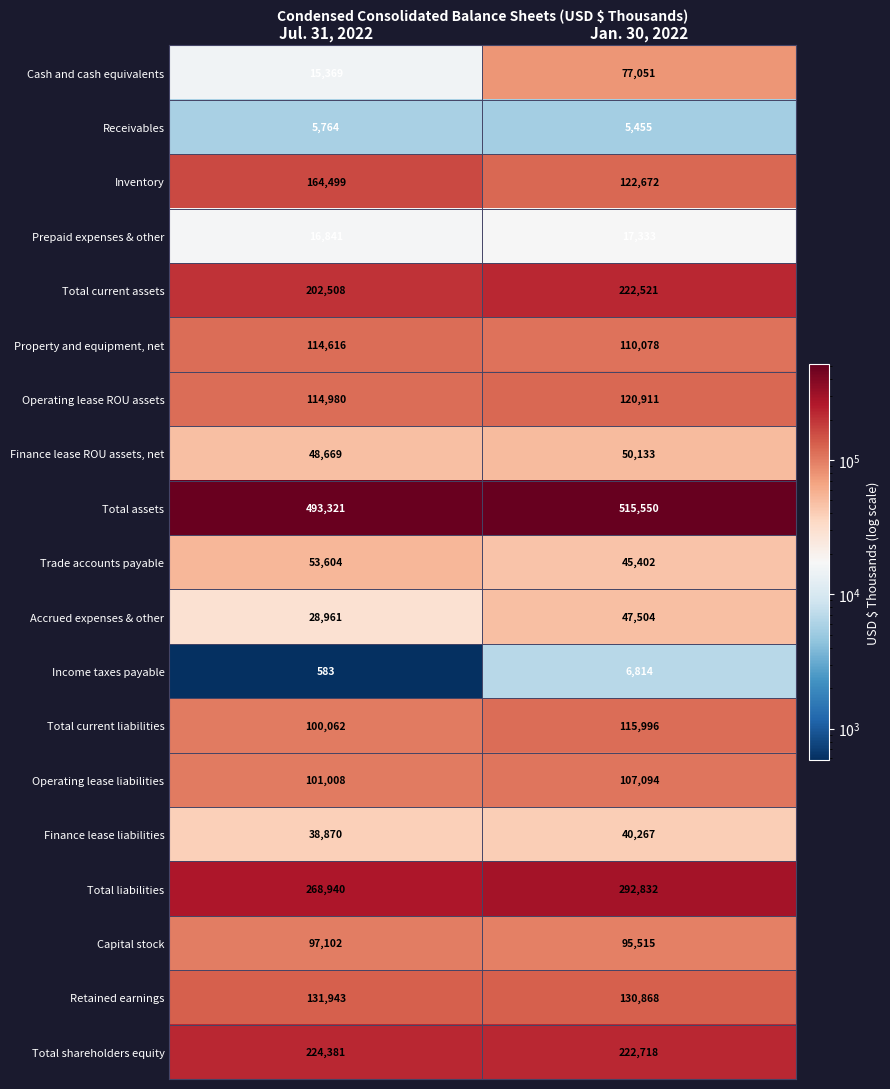

What is the sum of the Trade accounts payable values at Jul. 31, 2022 and Jan. 30, 2022?

99006